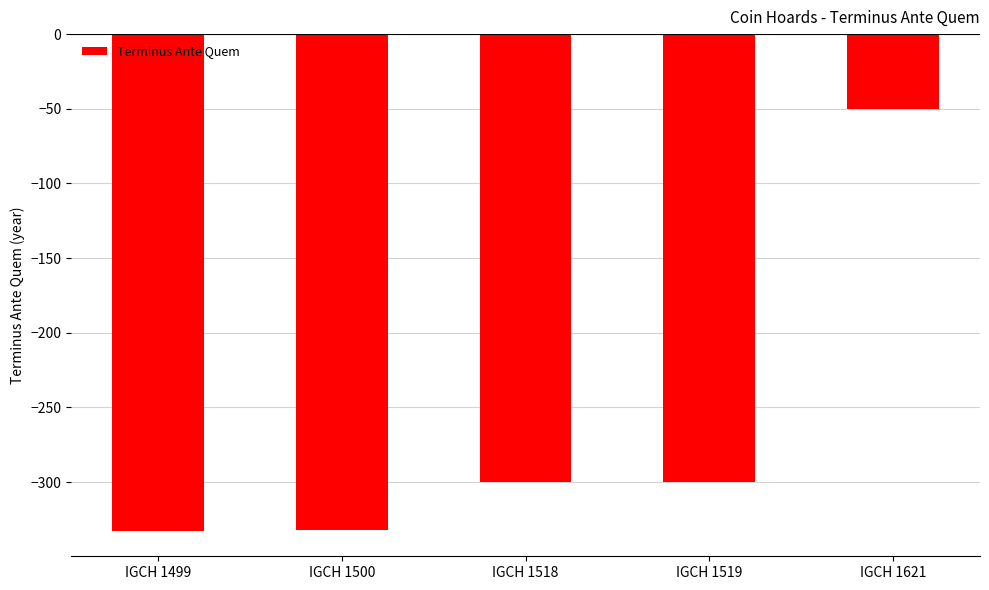

Is it true that the value at IGCH 1518 is -300?

True